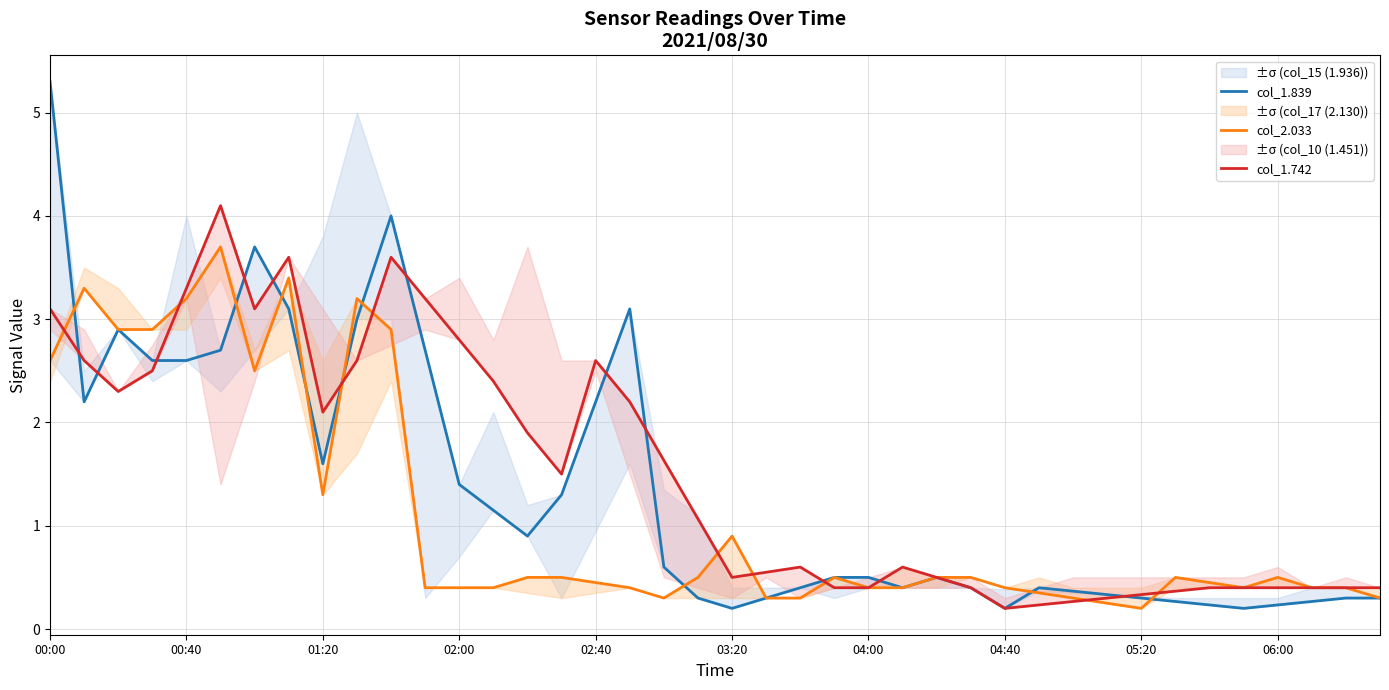

Does the chart display data point markers on the line(s)?

No